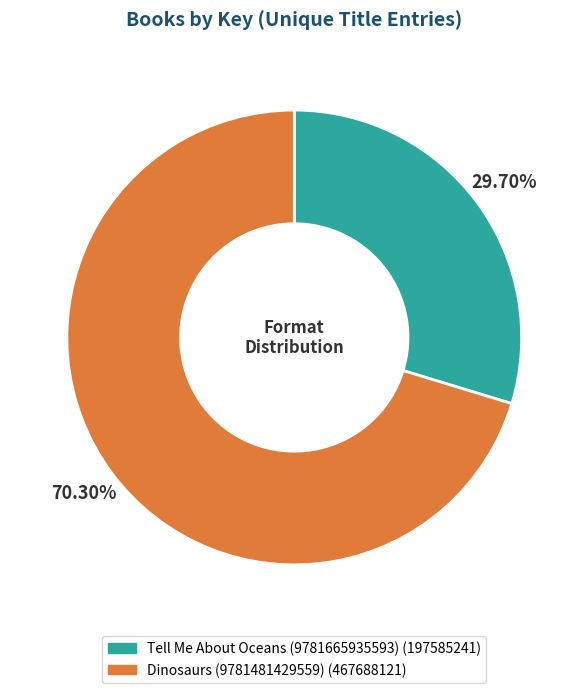

What is the majority slice?

Dinosaurs (9781481429559)